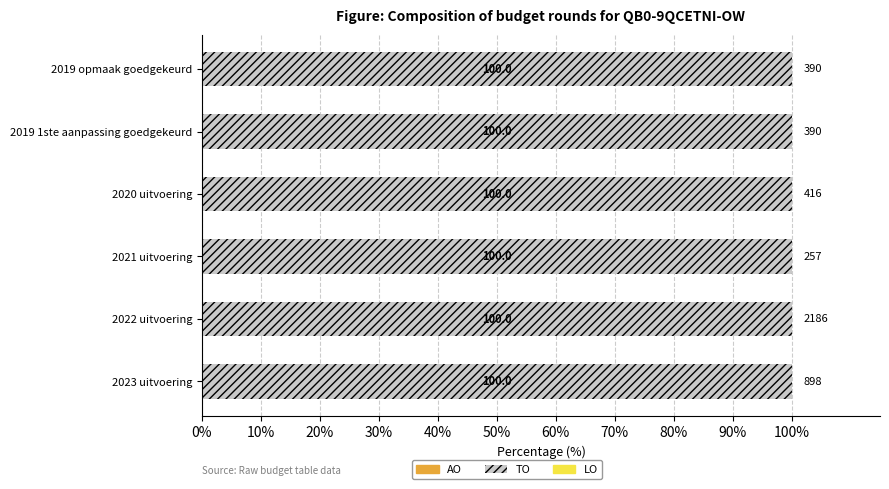

Reading left to right, extract all data points from this chart.

AO: 2023 uitvoering=0	2022 uitvoering=0	2021 uitvoering=0	2020 uitvoering=0	2019 1ste aanpassing goedgekeurd=0	2019 opmaak goedgekeurd=0
TO: 2023 uitvoering=898	2022 uitvoering=2186	2021 uitvoering=257	2020 uitvoering=416	2019 1ste aanpassing goedgekeurd=390	2019 opmaak goedgekeurd=390
LO: 2023 uitvoering=0	2022 uitvoering=0	2021 uitvoering=0	2020 uitvoering=0	2019 1ste aanpassing goedgekeurd=0	2019 opmaak goedgekeurd=0